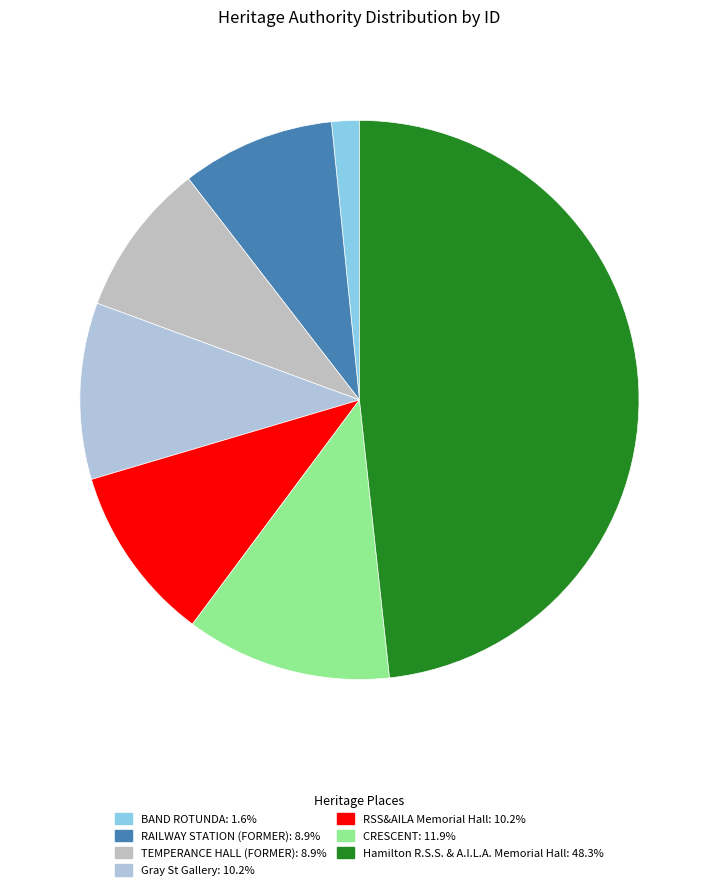

Is BAND ROTUNDA the majority of the pie?

No